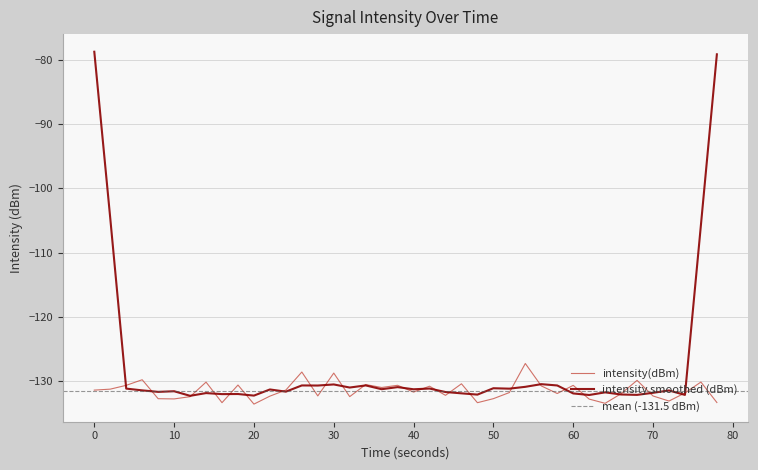

Is it true that intensity smoothed (dBm) equals -232.7 at 10?

False